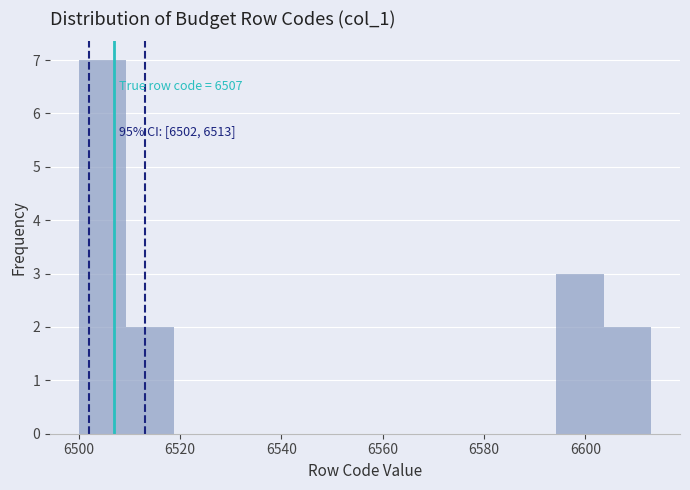

Which range on the x-axis has the tallest bar?

6500 to 6510